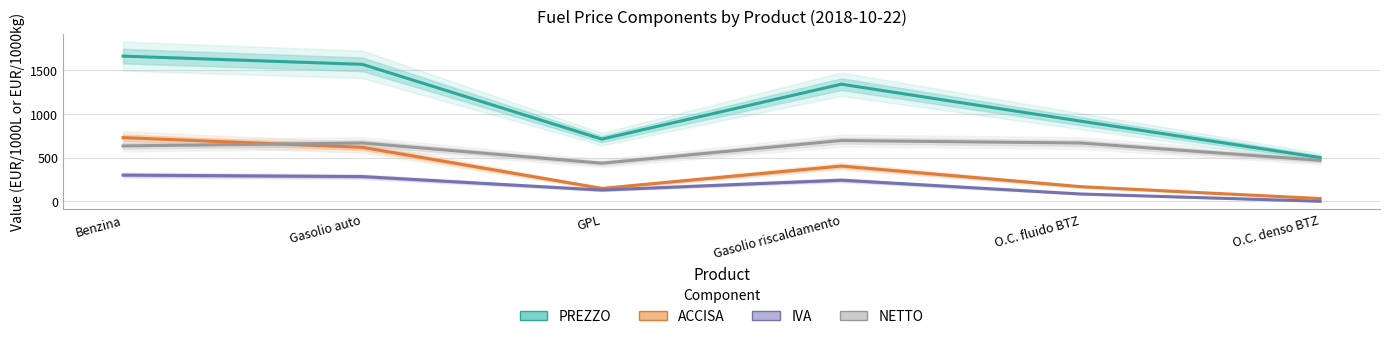

Count the number of categories in the chart.

6